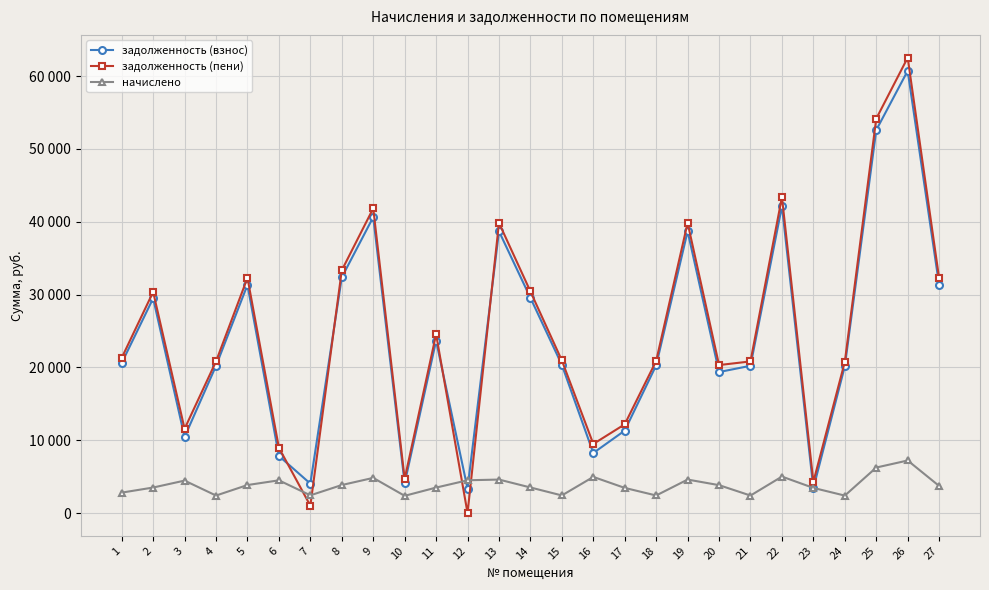

At which category does задолженность (пени) reach its first local peak?

2